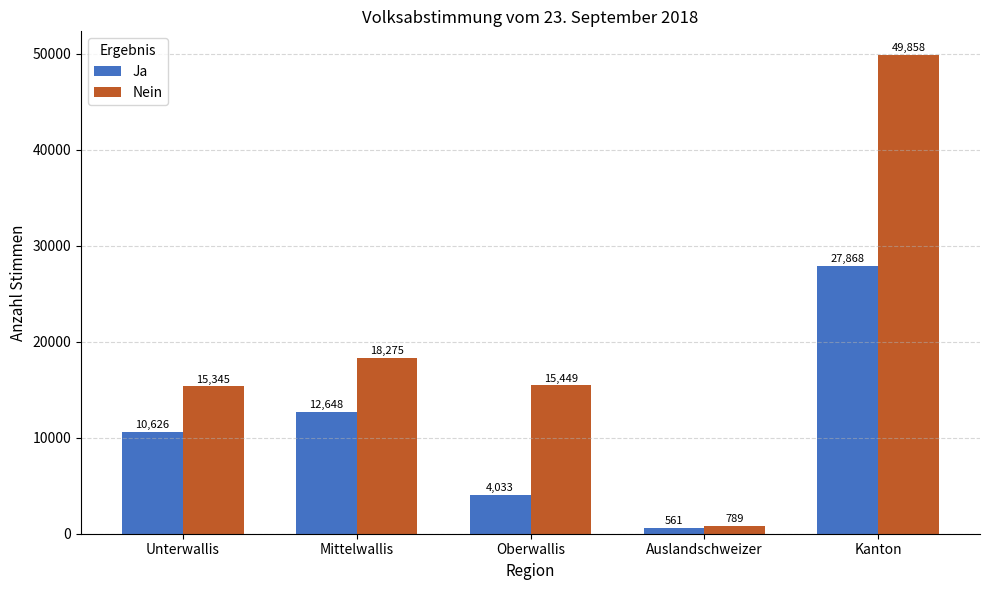

List the series in order of their overall mean, lowest first.

Ja, Nein